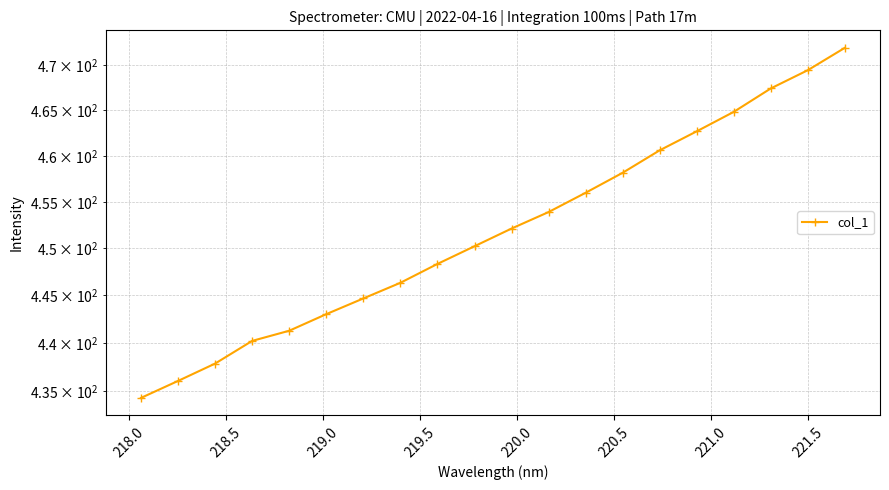

The chart shows a value of 640.1 at 218.5. True or false?

False